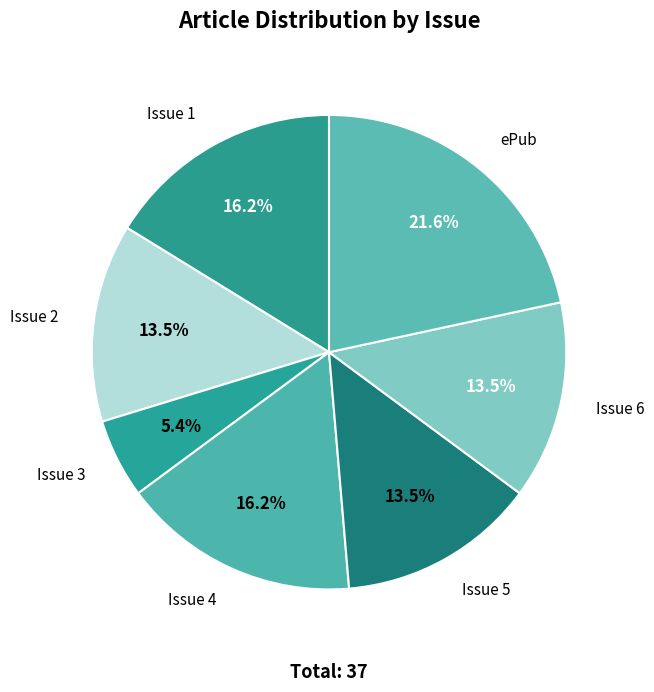

What percentage is the ePub slice, to the nearest percent?

22%